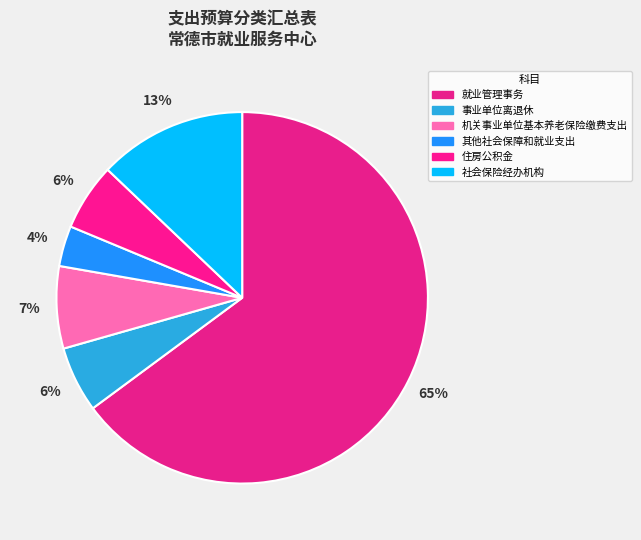

To the nearest percent, what is the difference between the largest and smallest slice percentages?

61%